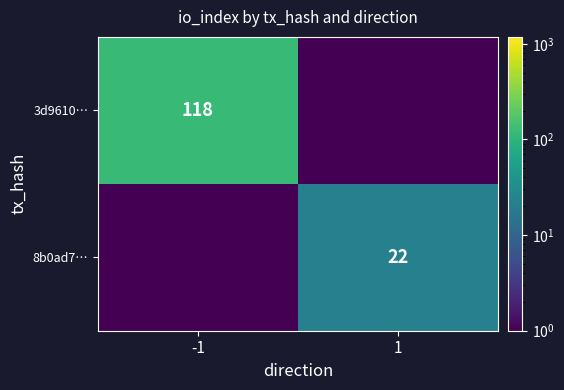

True or false: 3d9610… has a value of 209.6 at -1.

False